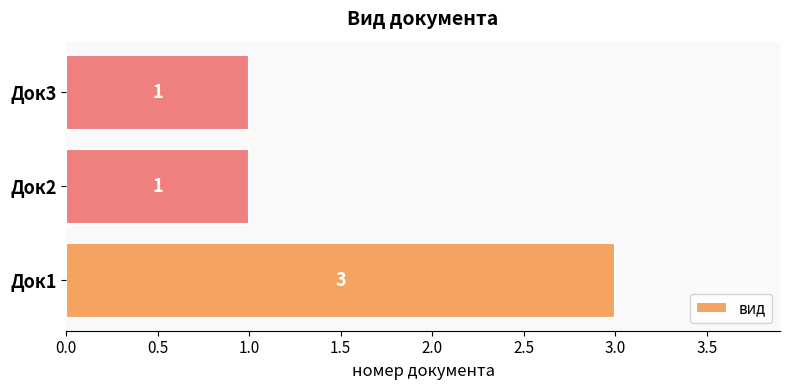

Are the bars horizontal?

Yes